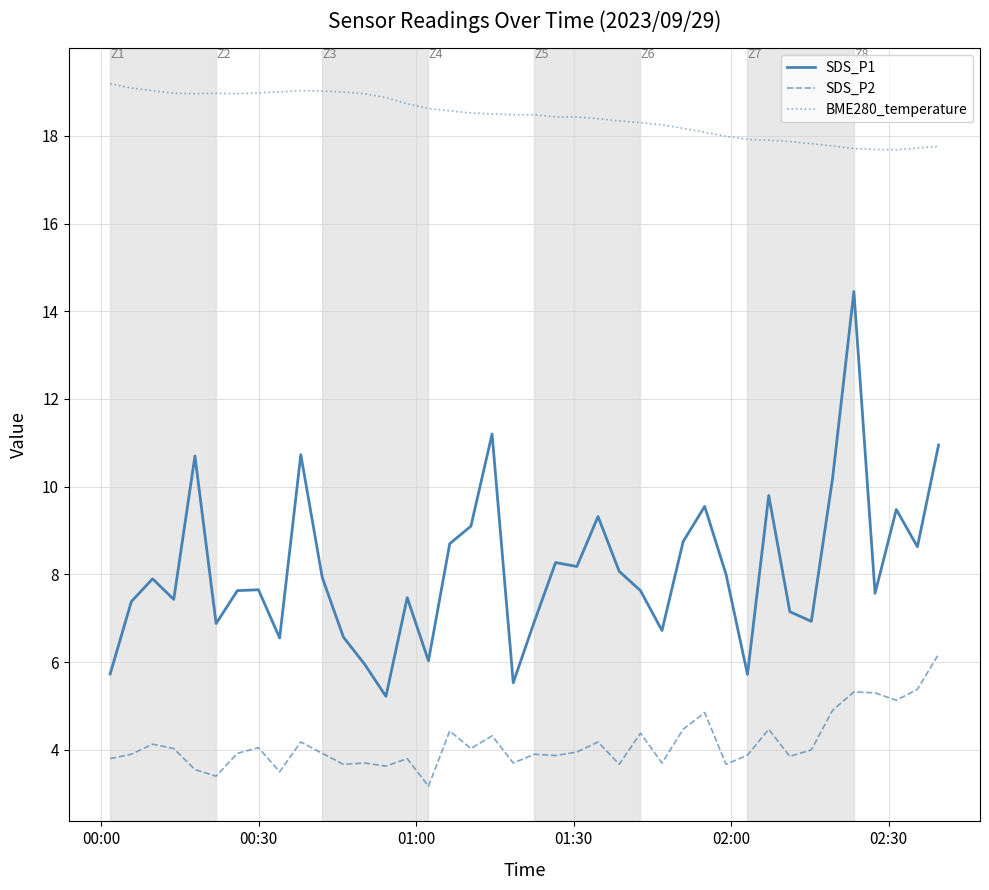

Which series has the largest total across all categories?

BME280_temperature